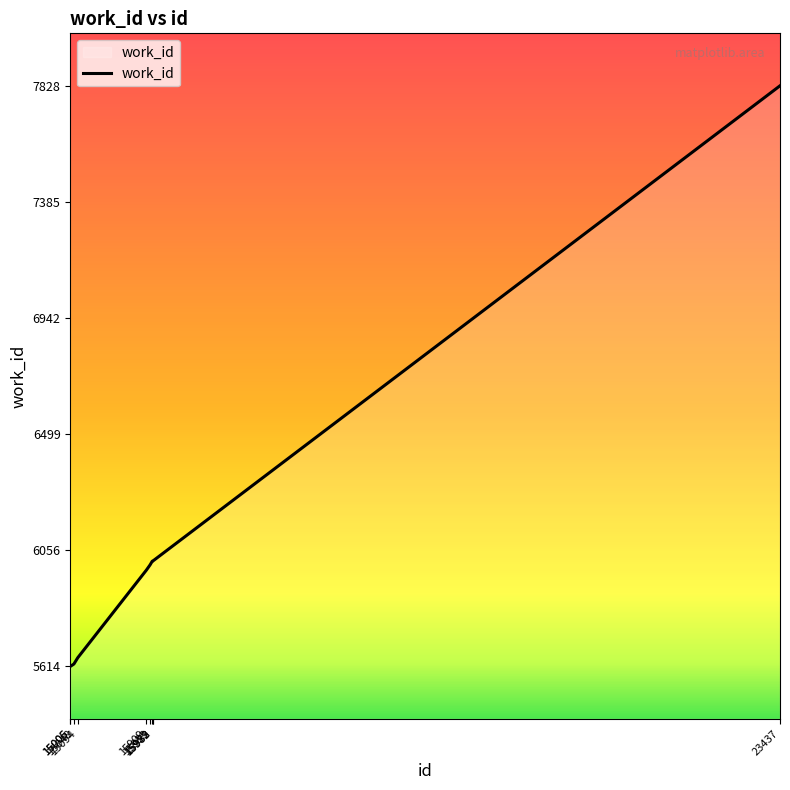

What is the greatest value displayed?

7828